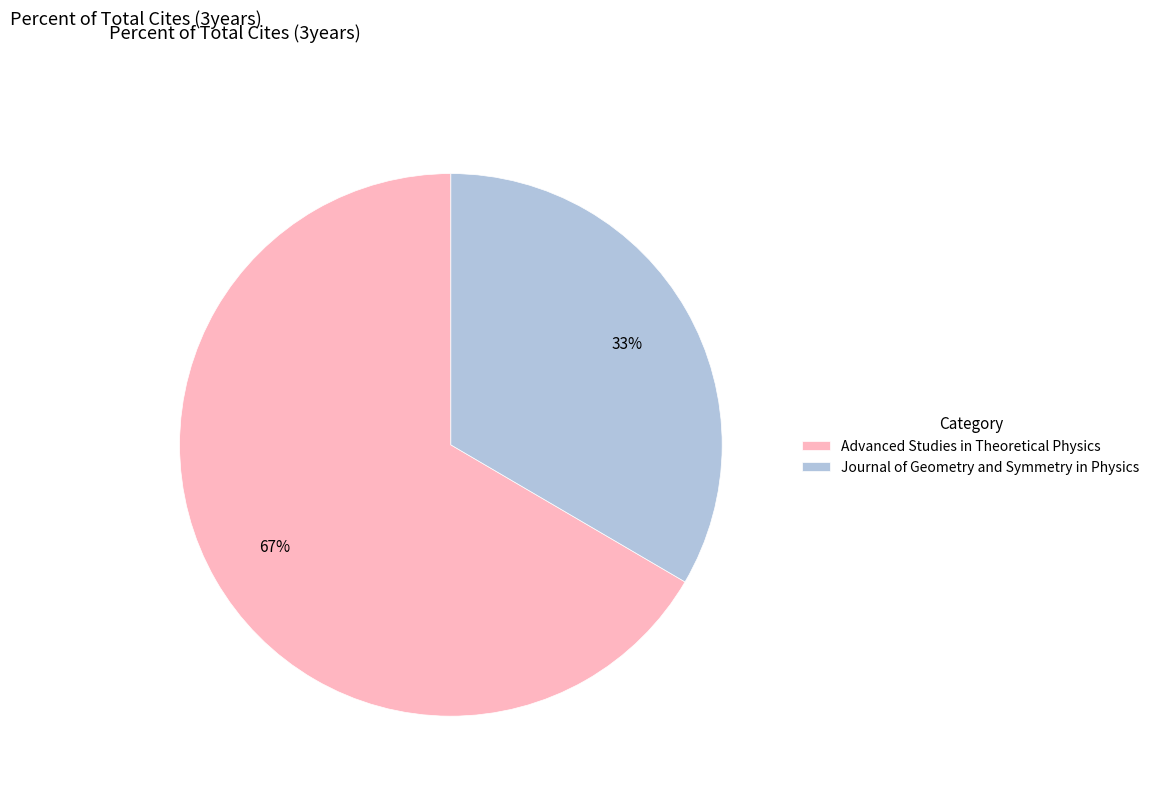

Which has a higher value, Journal of Geometry and Symmetry in Physics or Advanced Studies in Theoretical Physics?

Advanced Studies in Theoretical Physics